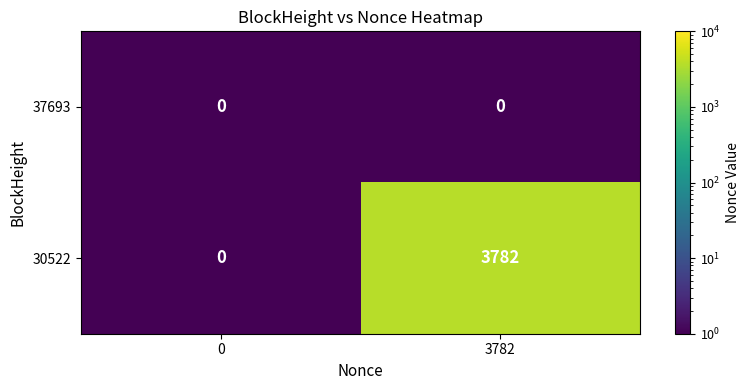

The value of 30522 at 0 is -1655. True or false?

False